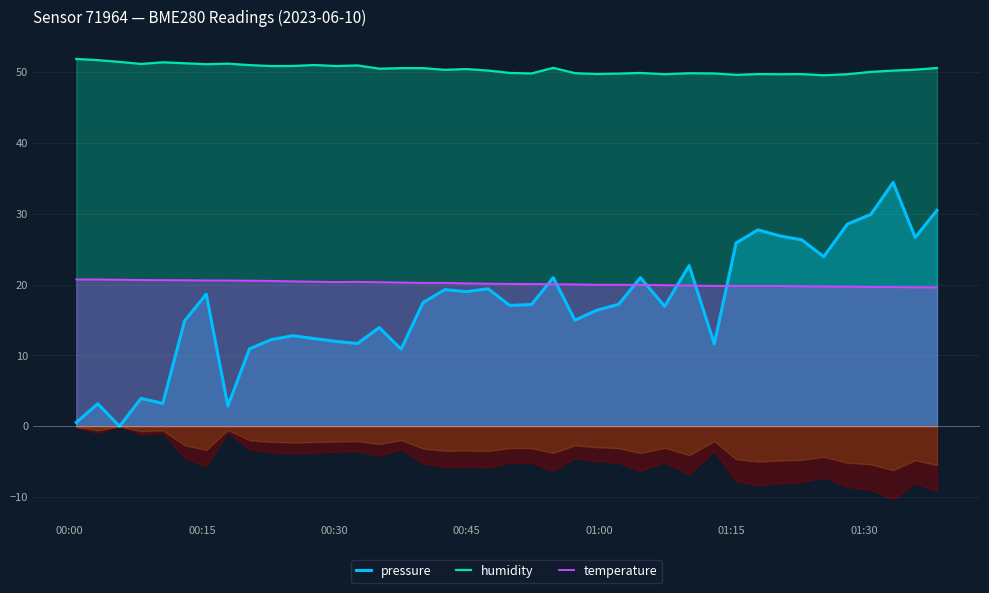

What is the highest value of the pressure series?

34.4